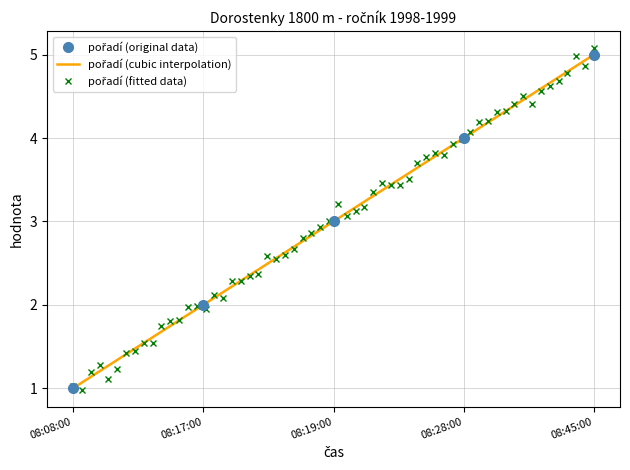

How many data points are above 3?

2